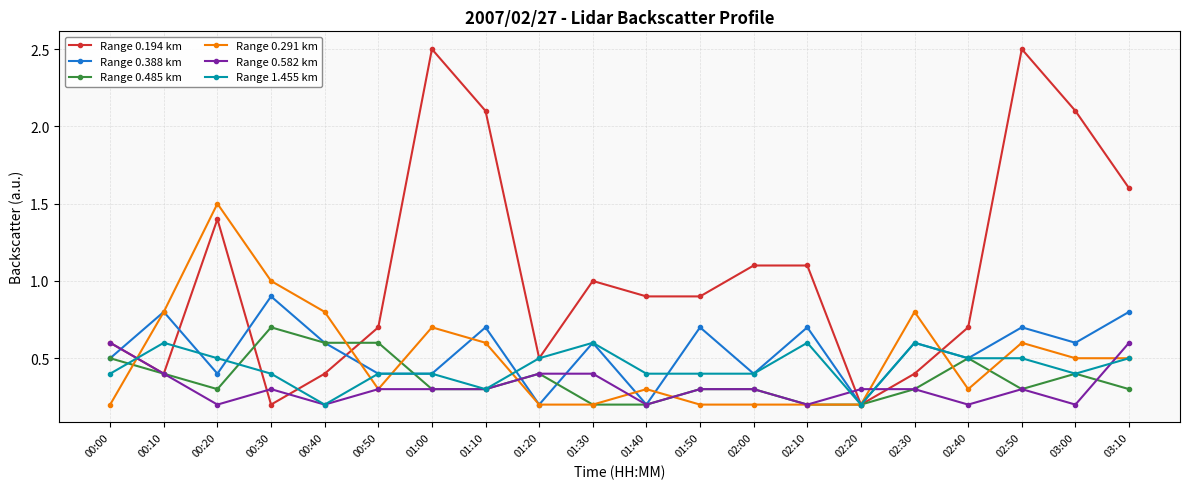

What is the label of the 6th point from the right?

02:20